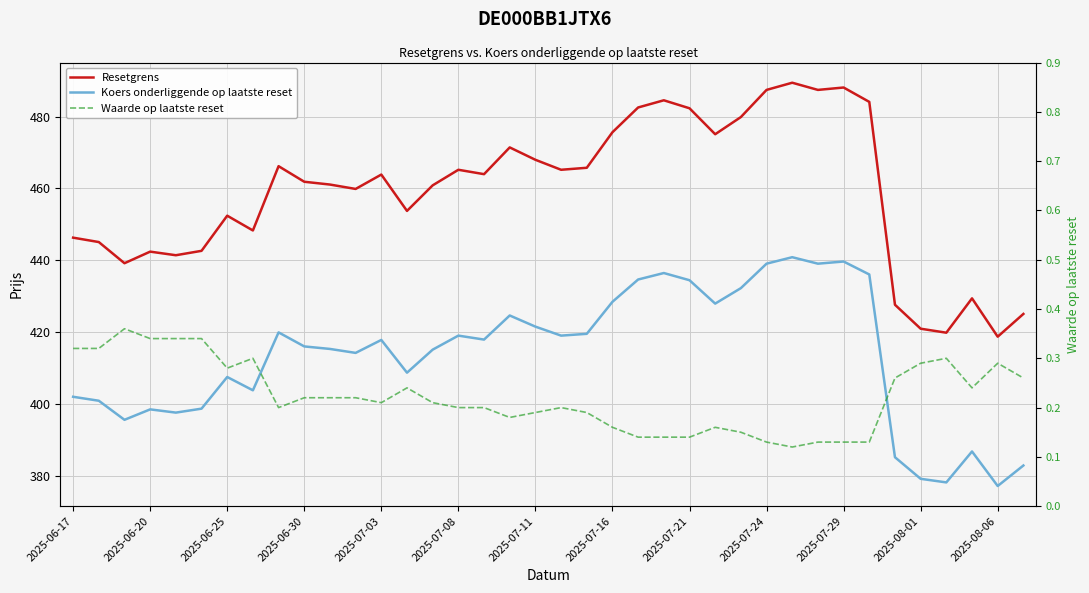

True or false: Resetgrens has more than 0 points higher than both neighbors.

True